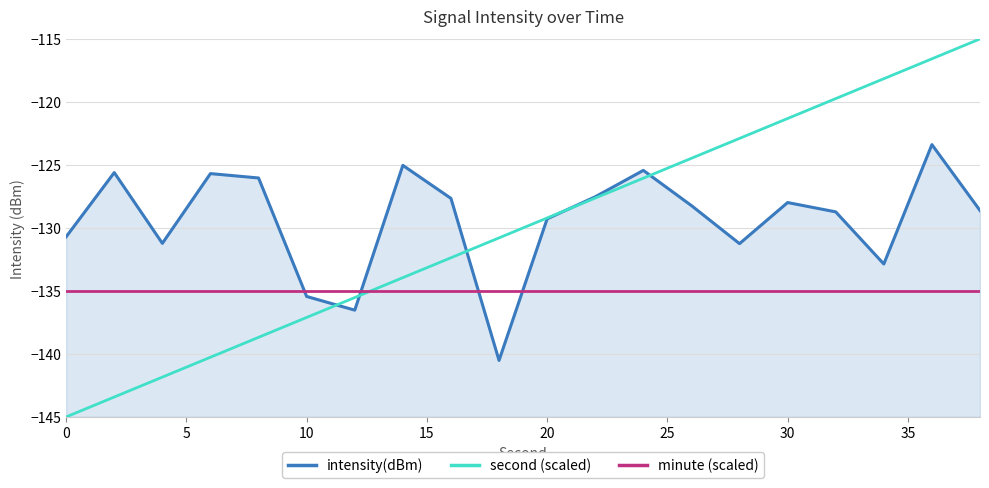

Which series has the largest range (max minus min)?

second (scaled)